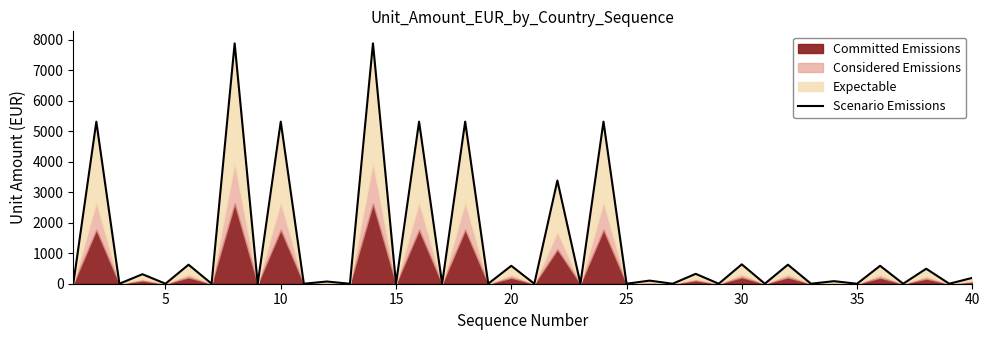

How many points are lower than both their immediate neighbors (excluding endpoints)?

19